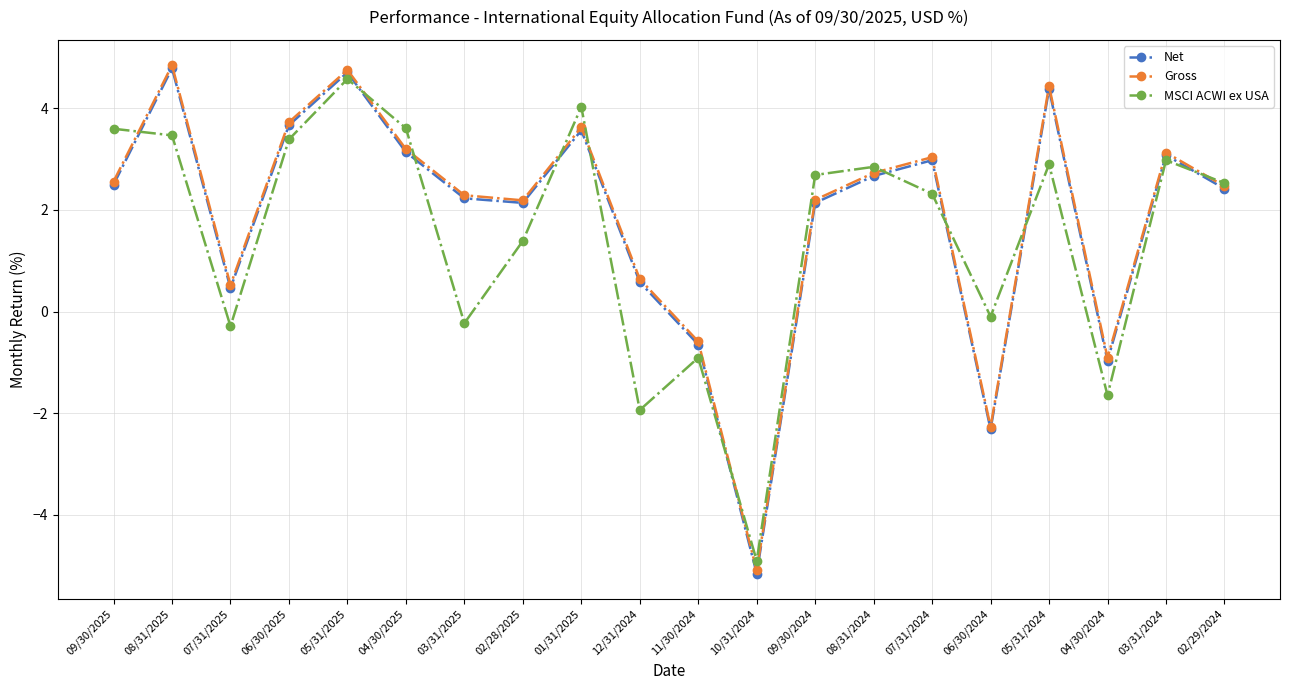

How many data points in Gross are less than 2?

6